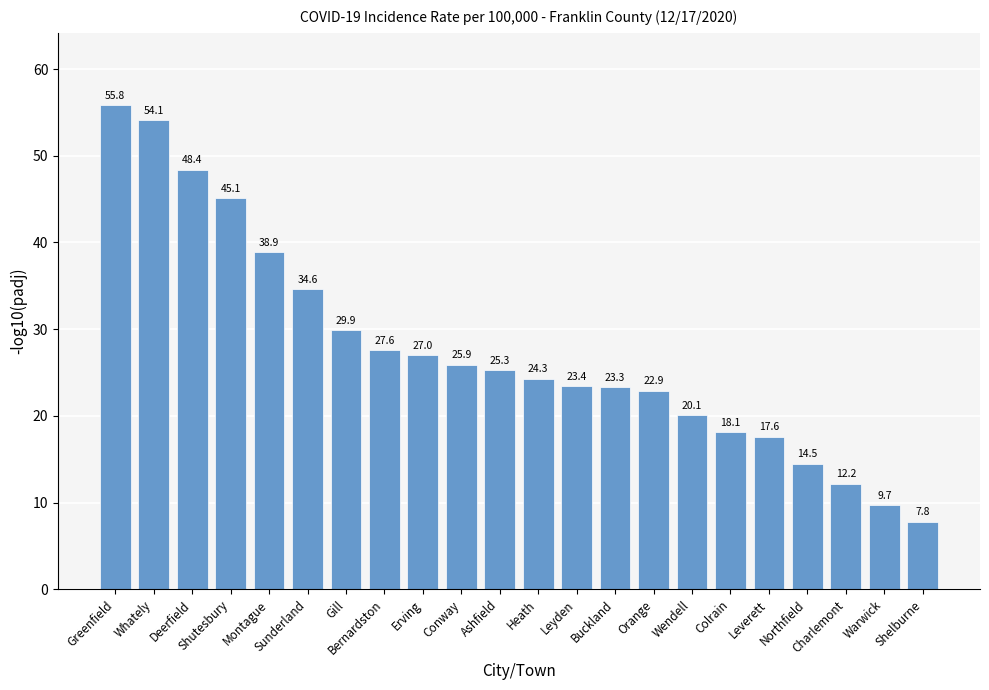

The value at Shutesbury is 76.5. True or false?

False